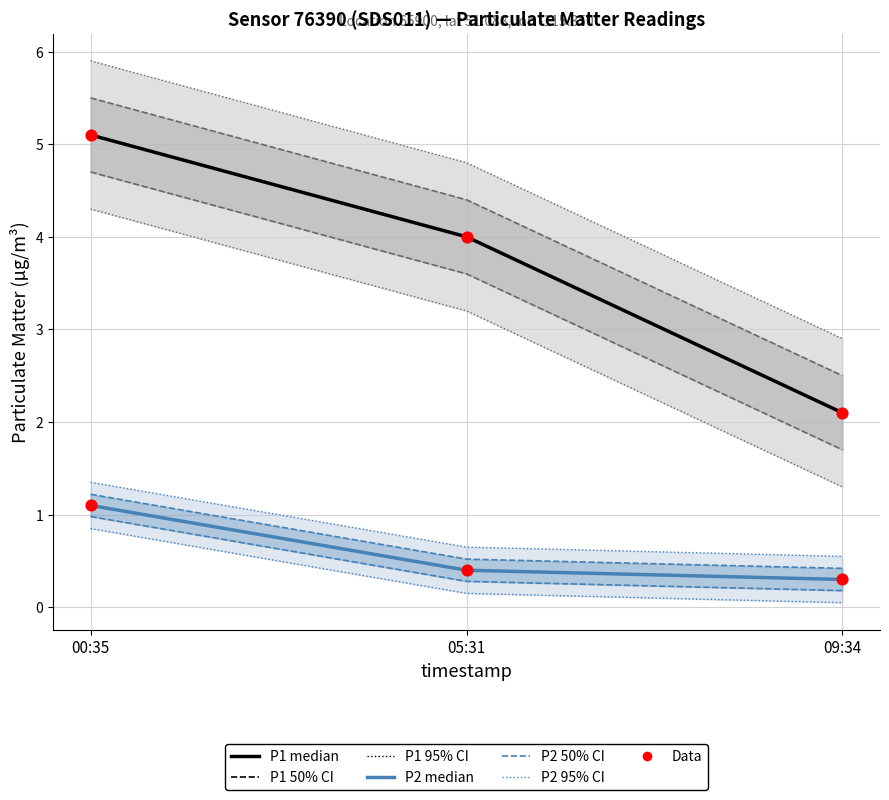

What is the total value across all series at 00:35?

12.4